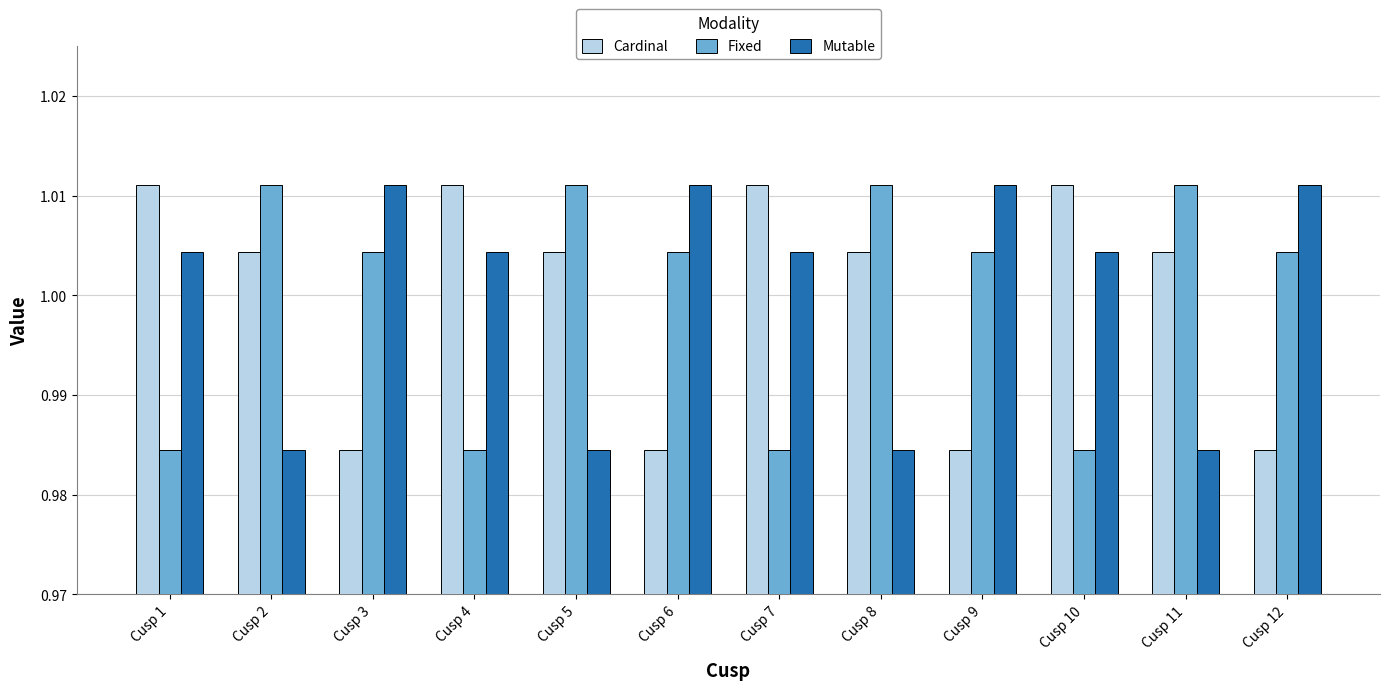

At which label does Mutable first exceed 1?

Cusp 1